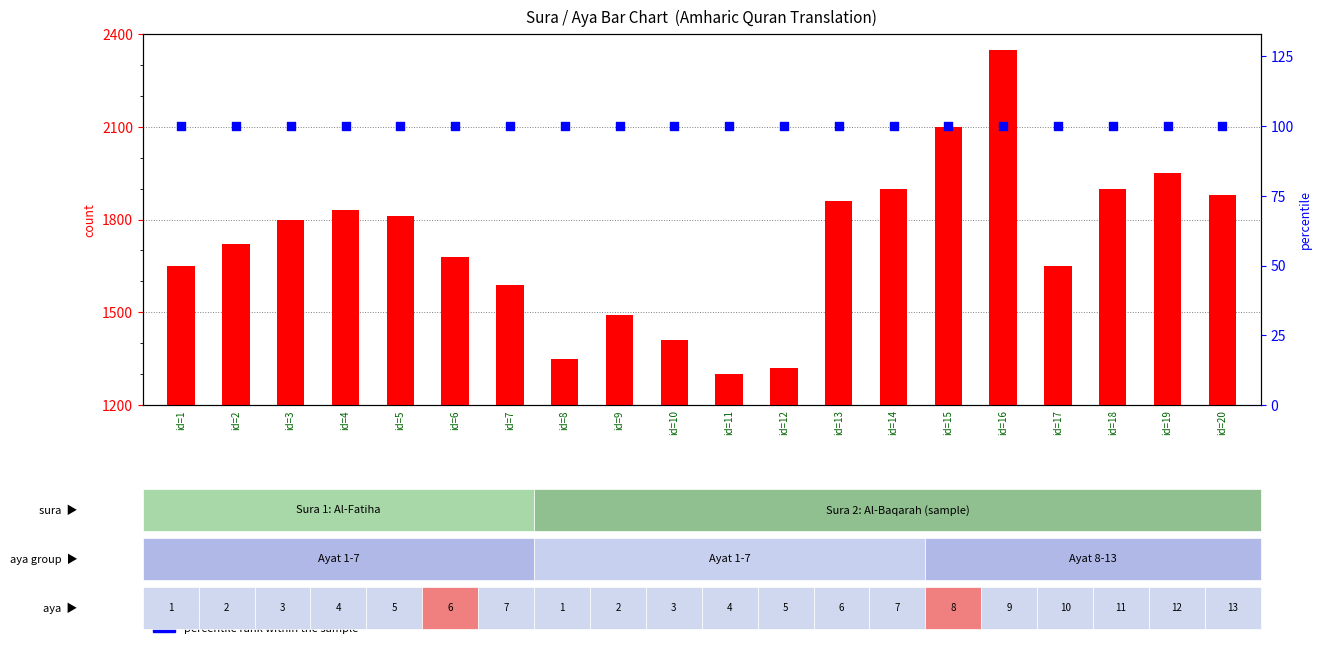

Which series has the largest Y range (max minus min)?

count